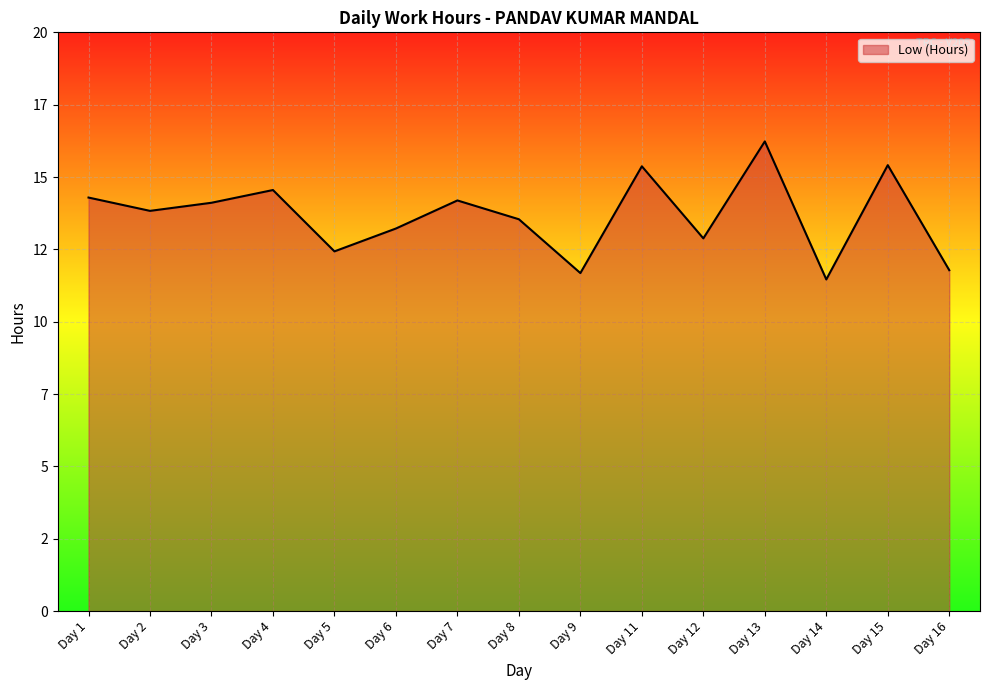

Which category has the highest value across all series?

Day 13